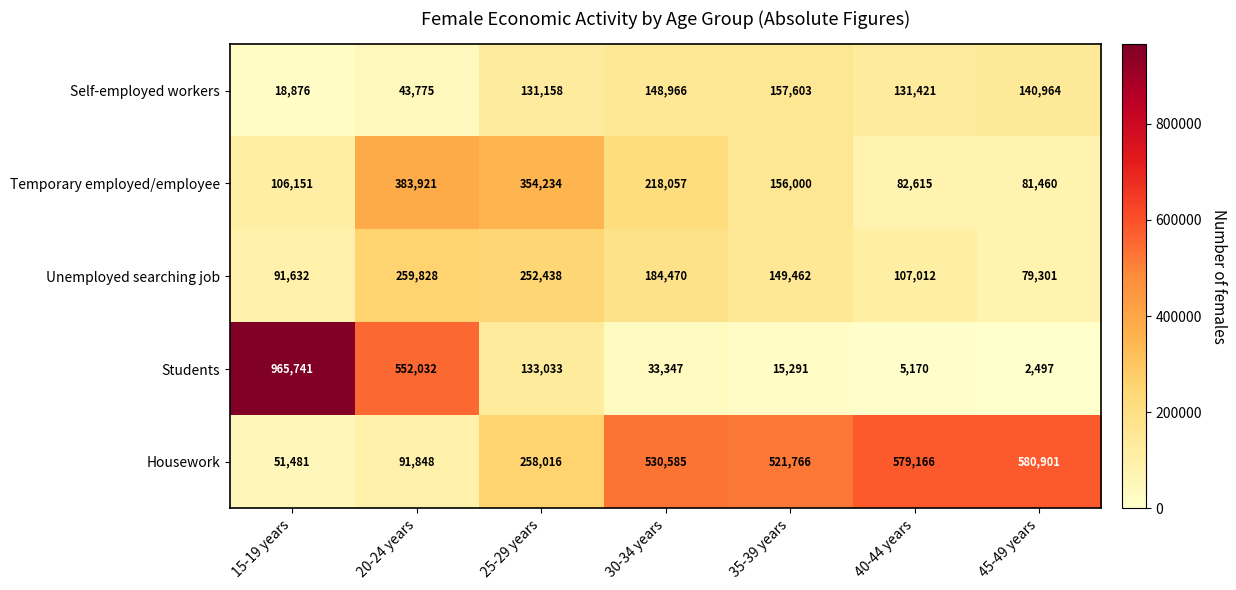

Which label corresponds to the smallest value in the chart?

45-49 years